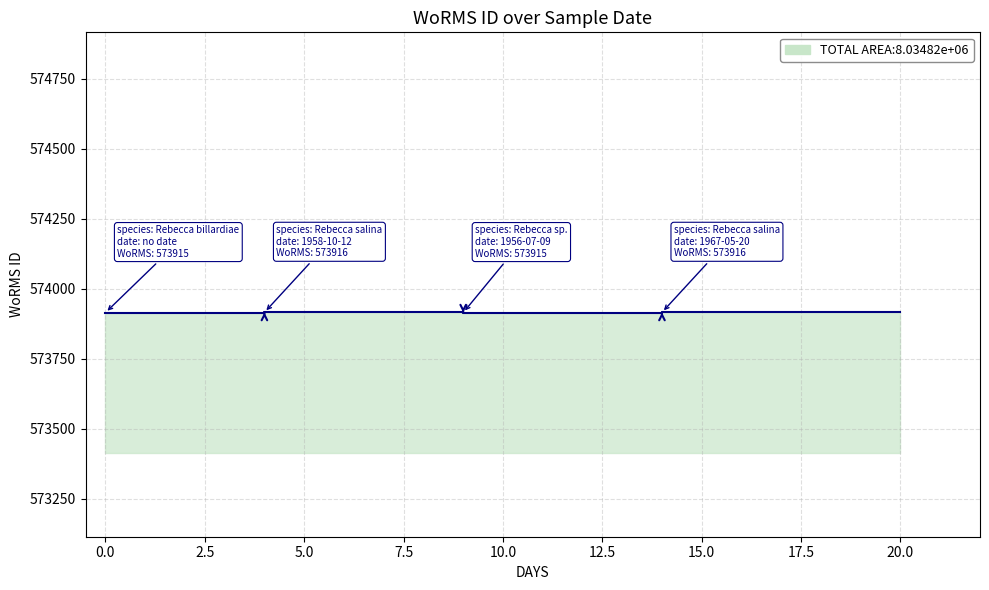

Is it true that the value at 1956-07-09 is 950515?

False